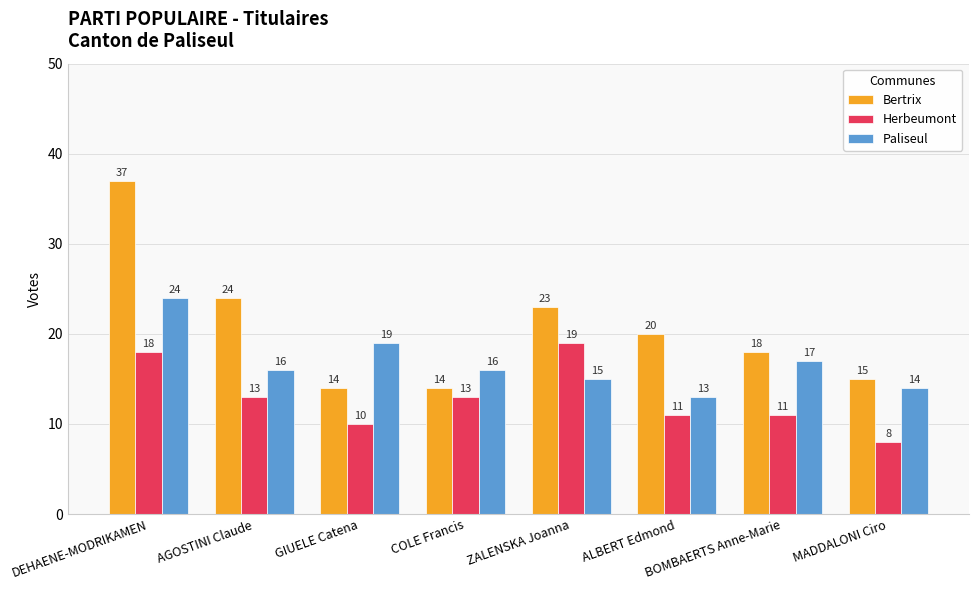

True or false: Bertrix has a value of 37 at DEHAENE-MODRIKAMEN.

True